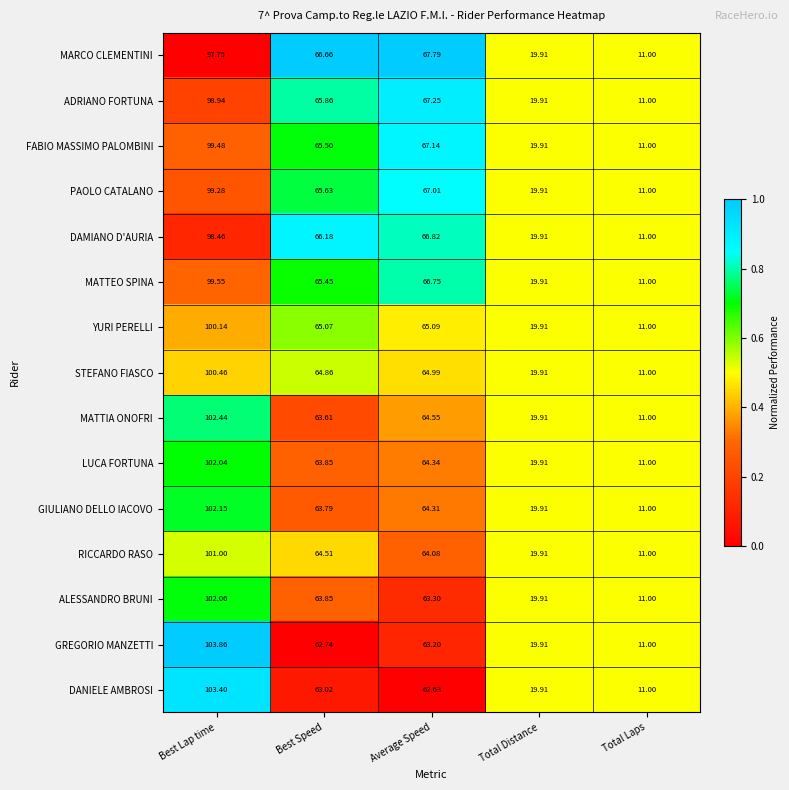

At which label is YURI PERELLI closest to 55?

Best Speed